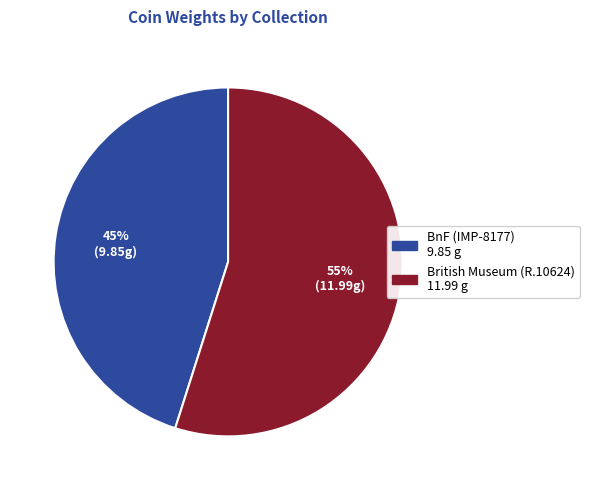

To the nearest percent, what is the difference between the largest and smallest slice percentages?

10%